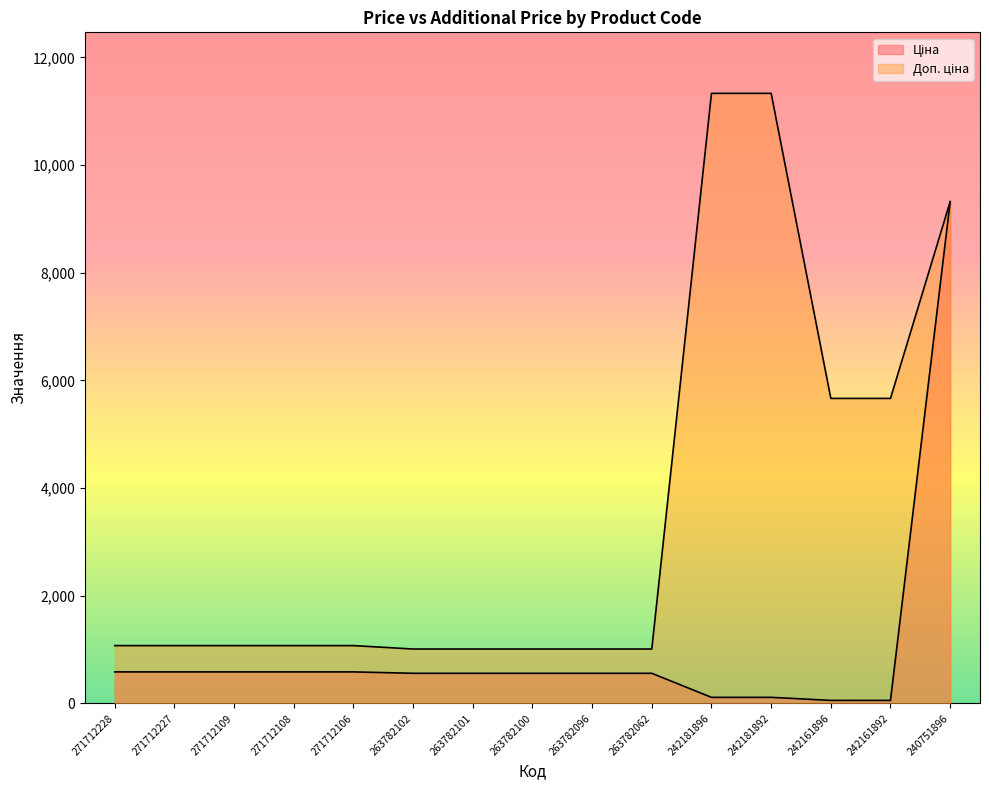

Where does the Доп. ціна series first go above 1074?

271712228